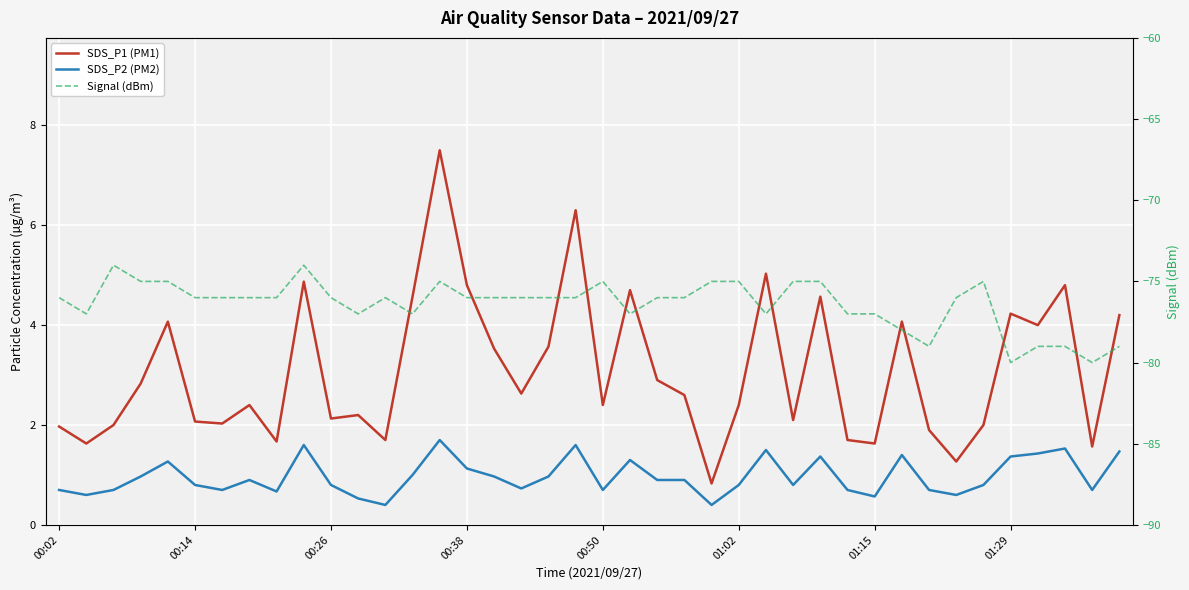

True or false: SDS_P1 (PM1) and SDS_P2 (PM2) cross at least once.

False